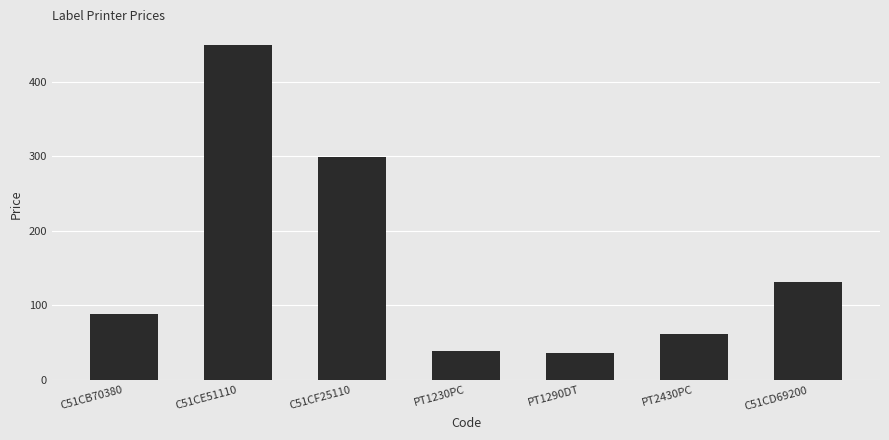

What is the maximum value shown in the chart?

448.9